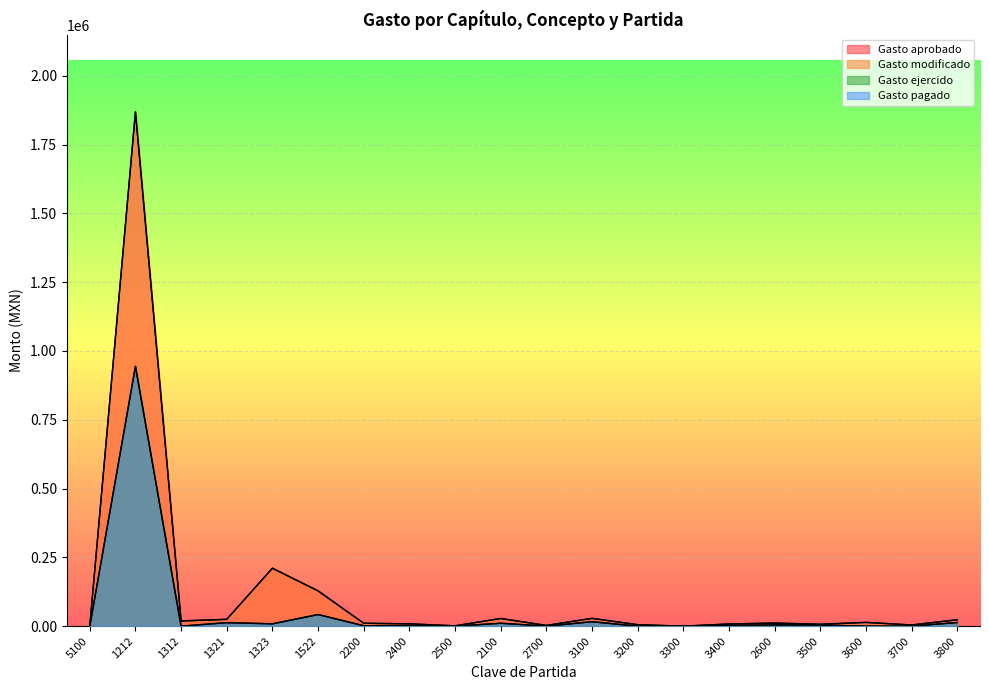

What position from the left is 2600?

16